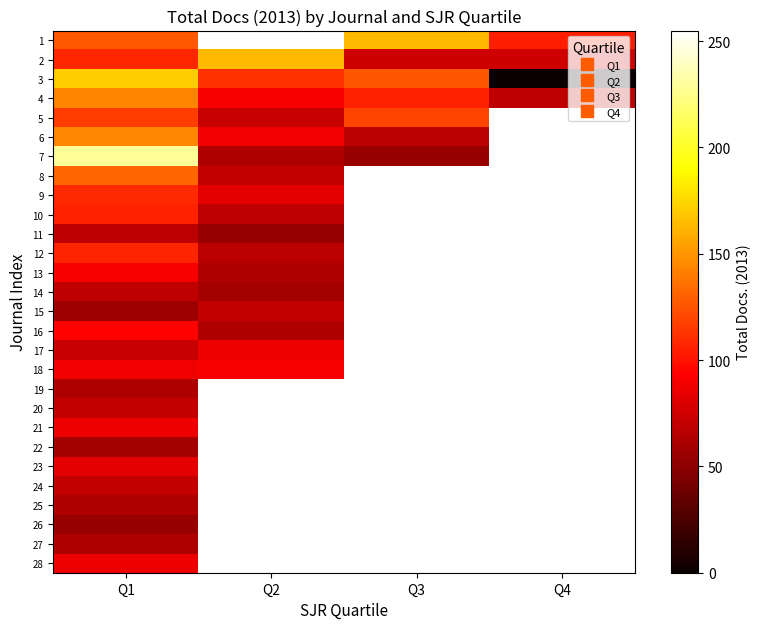

The value of 5 at Q2 is 72.0. True or false?

True